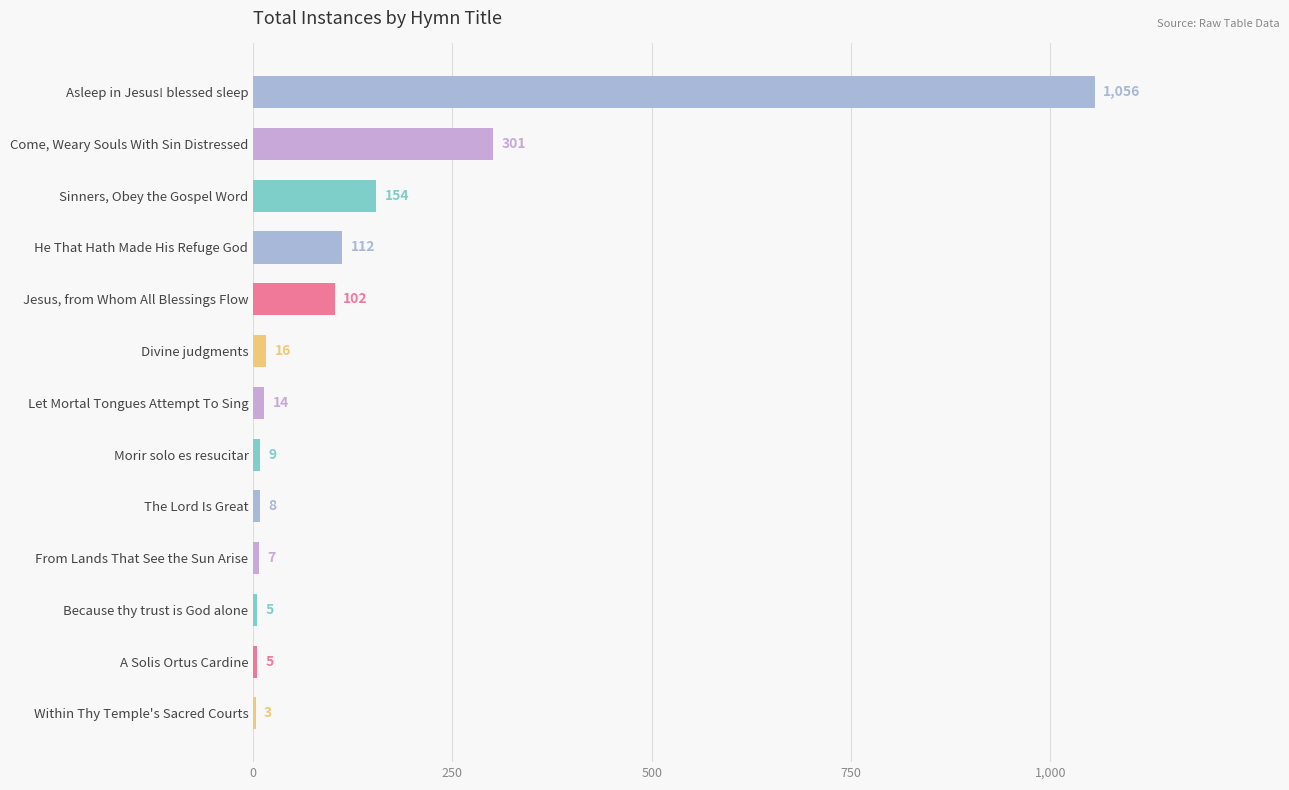

What is the change in value from Let Mortal Tongues Attempt To Sing to A Solis Ortus Cardine?

-9